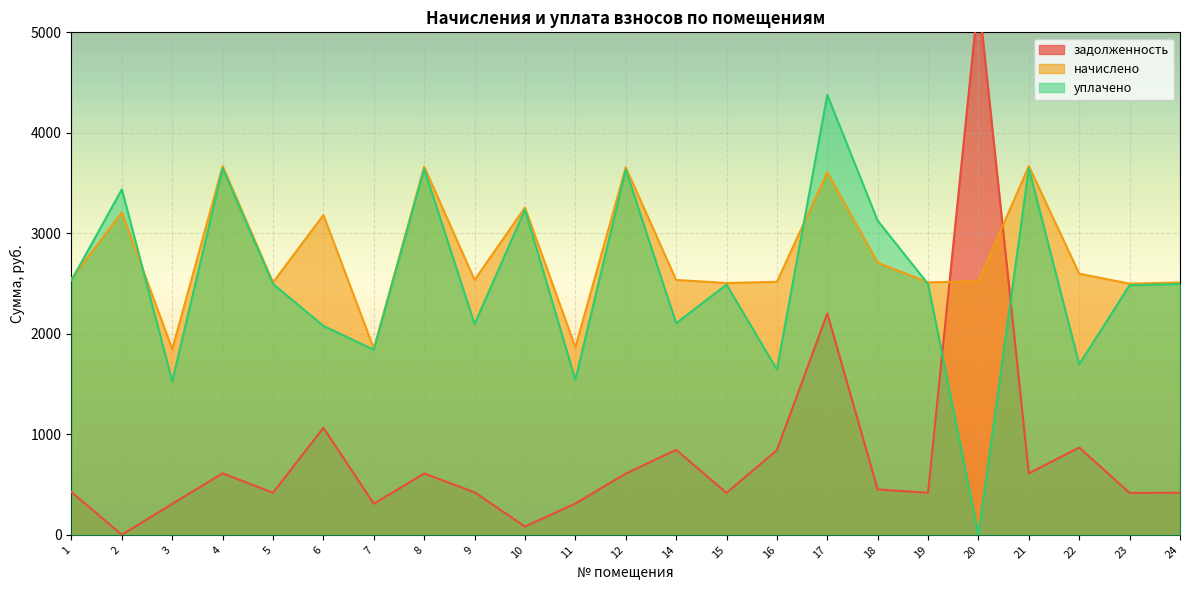

What value does the уплачено series have at 22?

1696.9